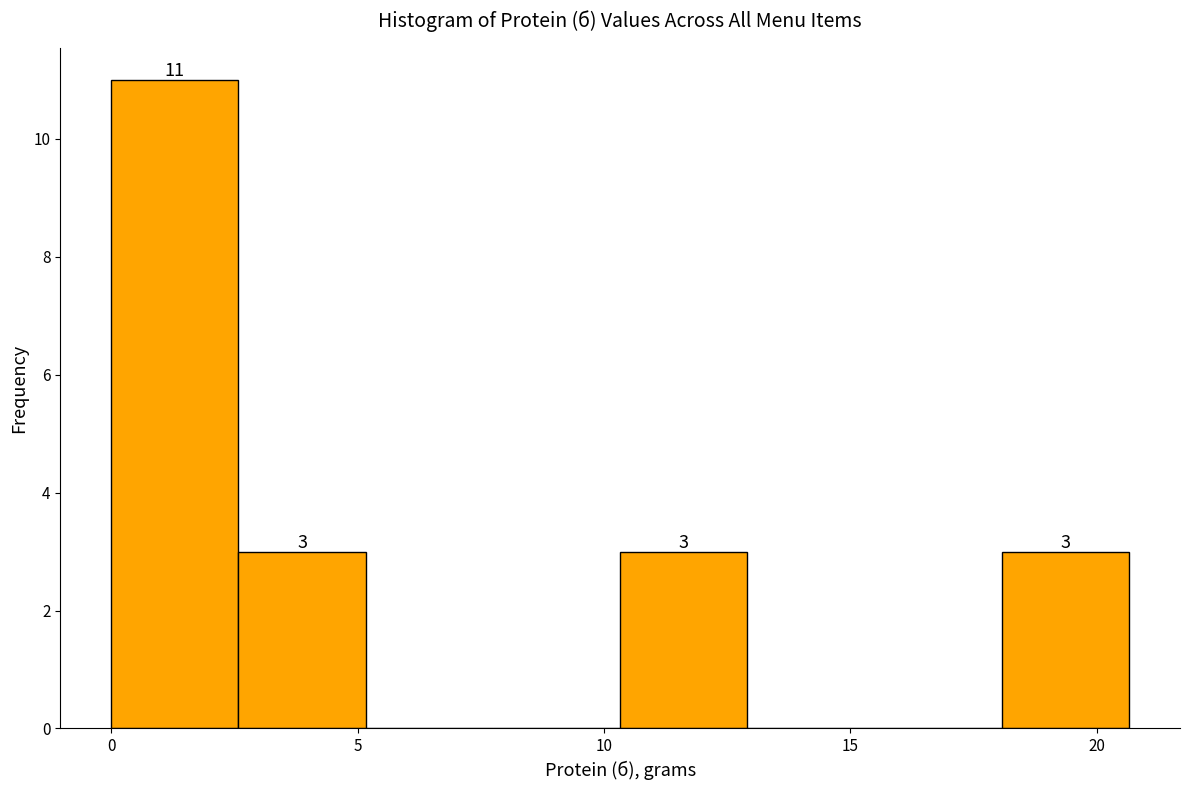

Over which range of the x-axis is the bar tallest?

0.0 to 2.5